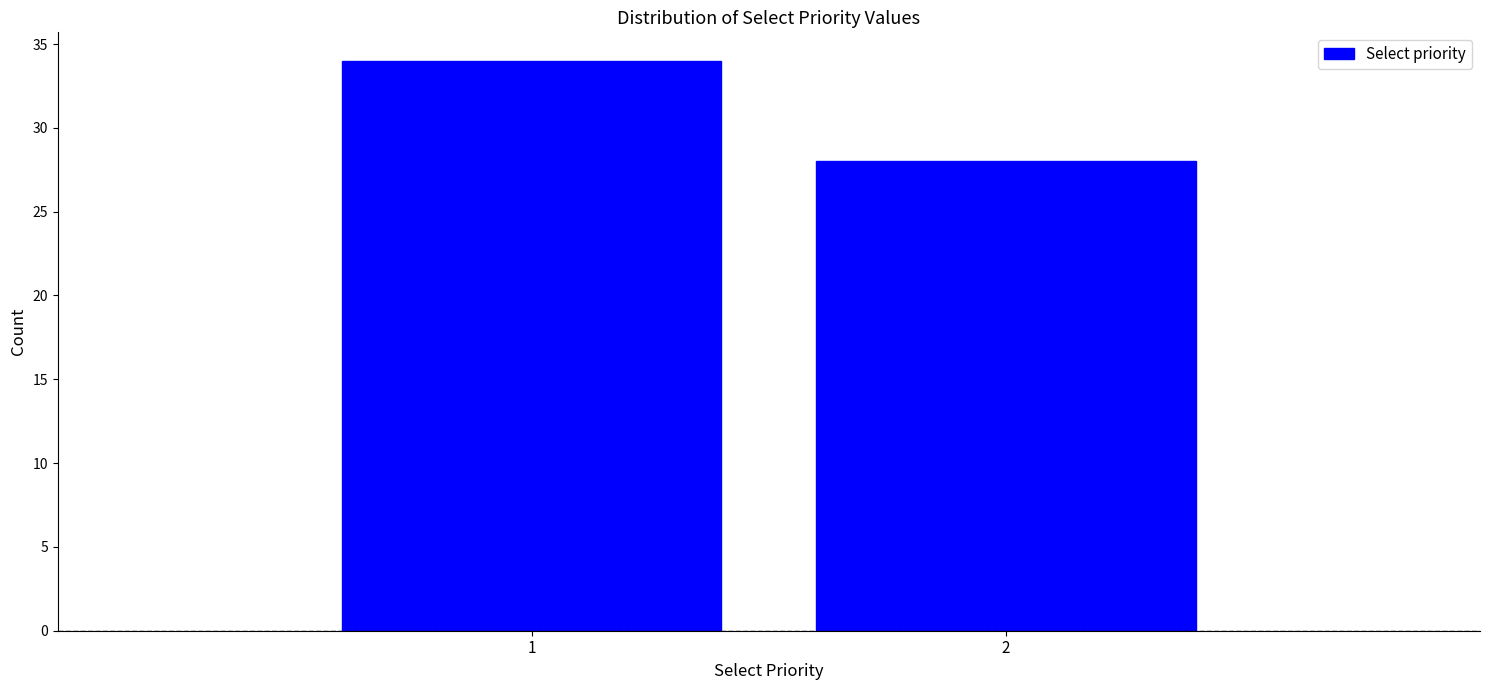

Reading left to right, transcribe all the data shown in this chart.

1=34	2=28